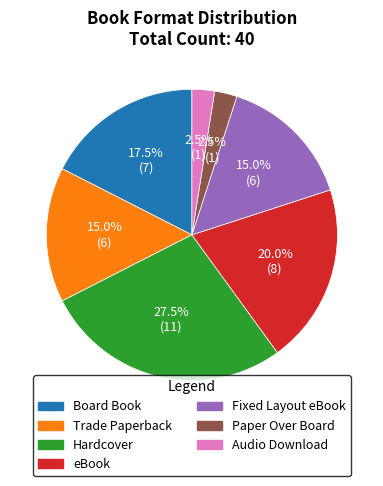

Does any single category account for the majority?

No